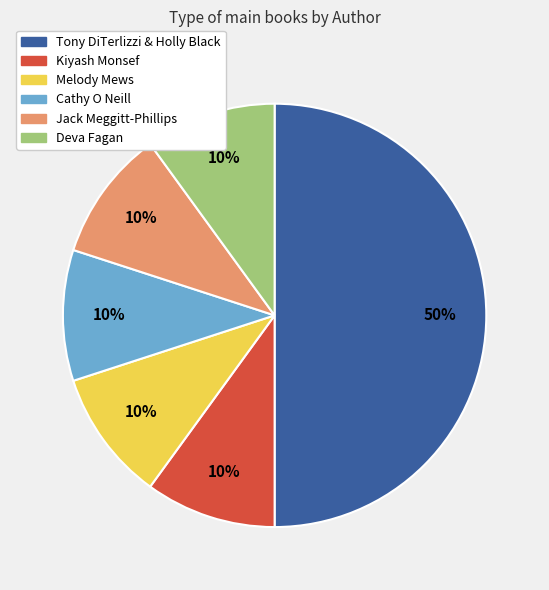

To the nearest percent, what percentage of the pie is Kiyash Monsef?

10%